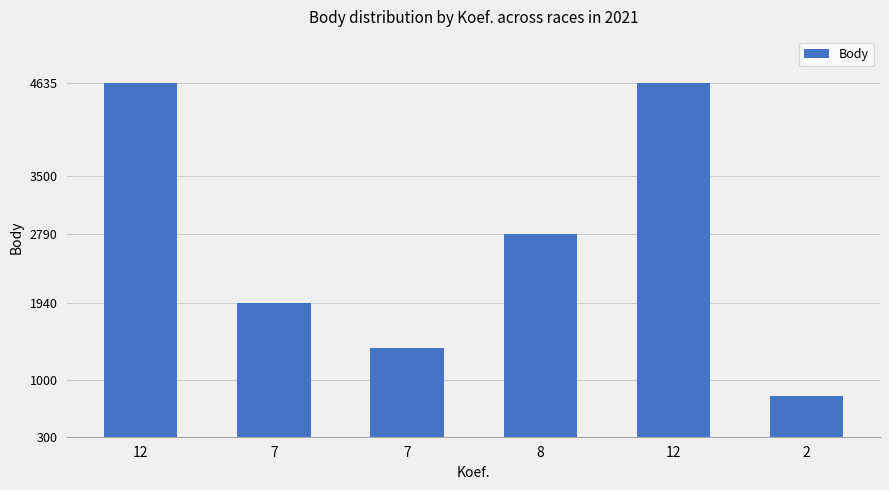

Is it true that the value at 2 is 804?

True